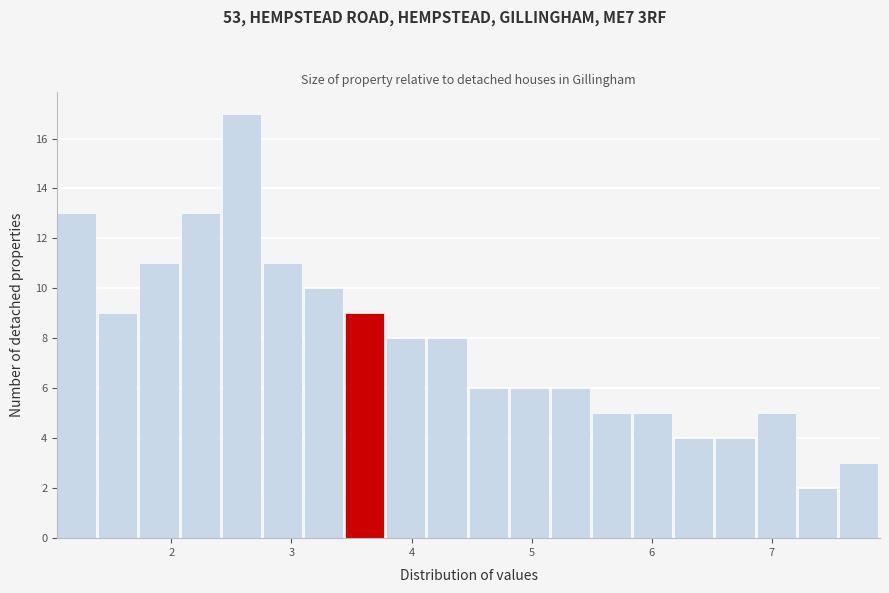

Read against the x-axis, roughly where is the centre of the tallest bar?

2.6